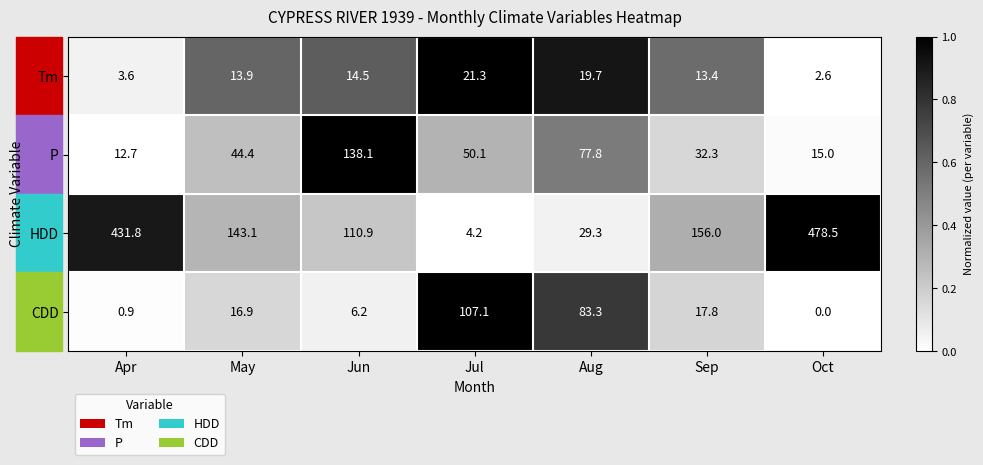

What is the spread (max minus min) of values at Jul?

102.9